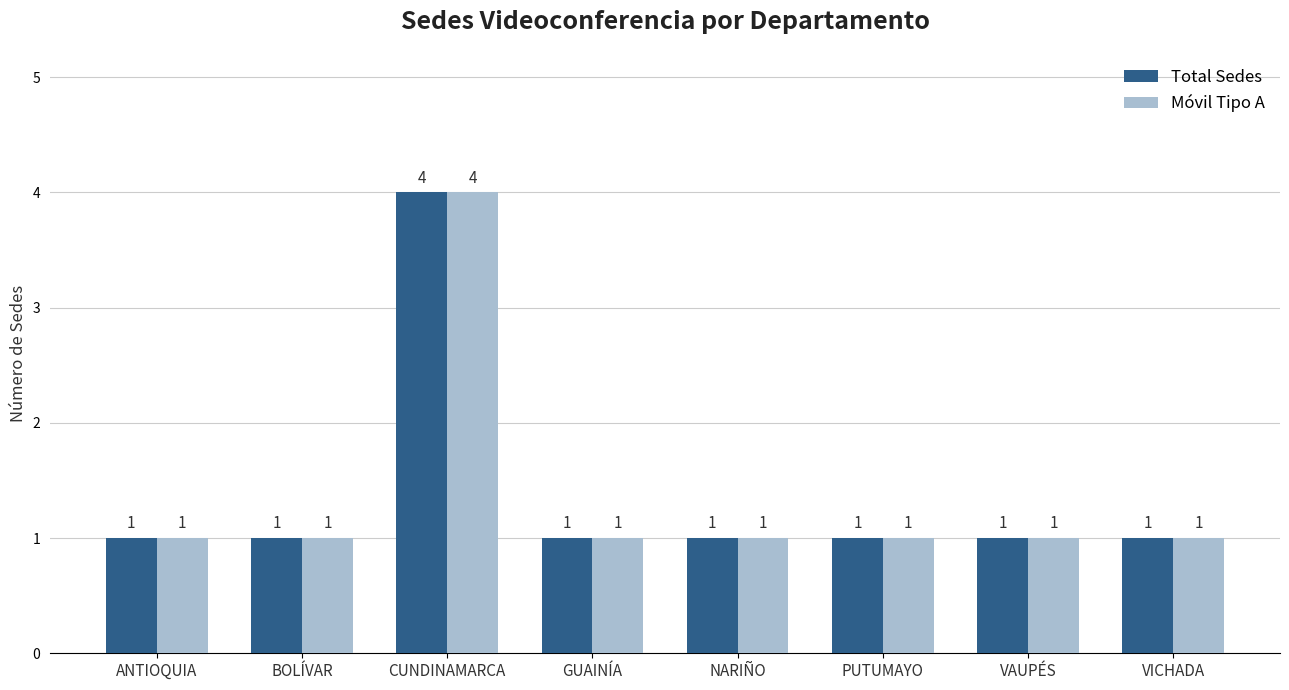

The value of Total Sedes at GUAINÍA is 1. True or false?

True